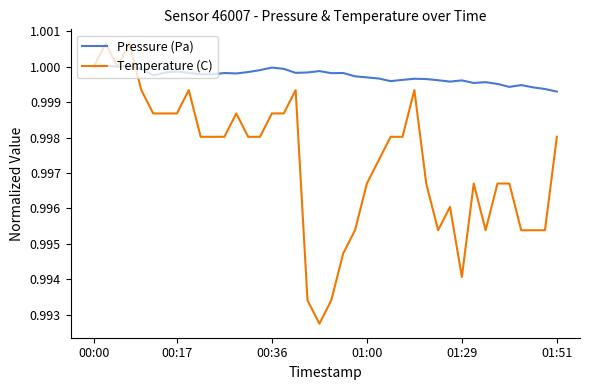

True or false: Pressure (Pa) and Temperature (C) intersect in this chart.

True